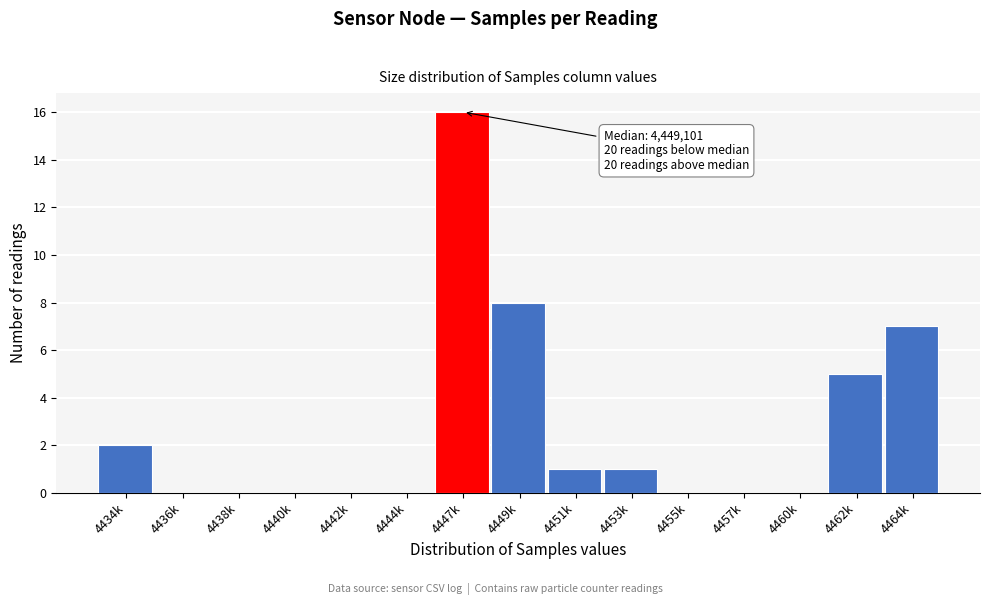

Reading left to right, transcribe all the data shown in this chart.

4434k=2	4436k=0	4438k=0	4440k=0	4442k=0	4444k=0	4447k=16	4449k=8	4451k=1	4453k=1	4455k=0	4457k=0	4460k=0	4462k=5	4464k=7